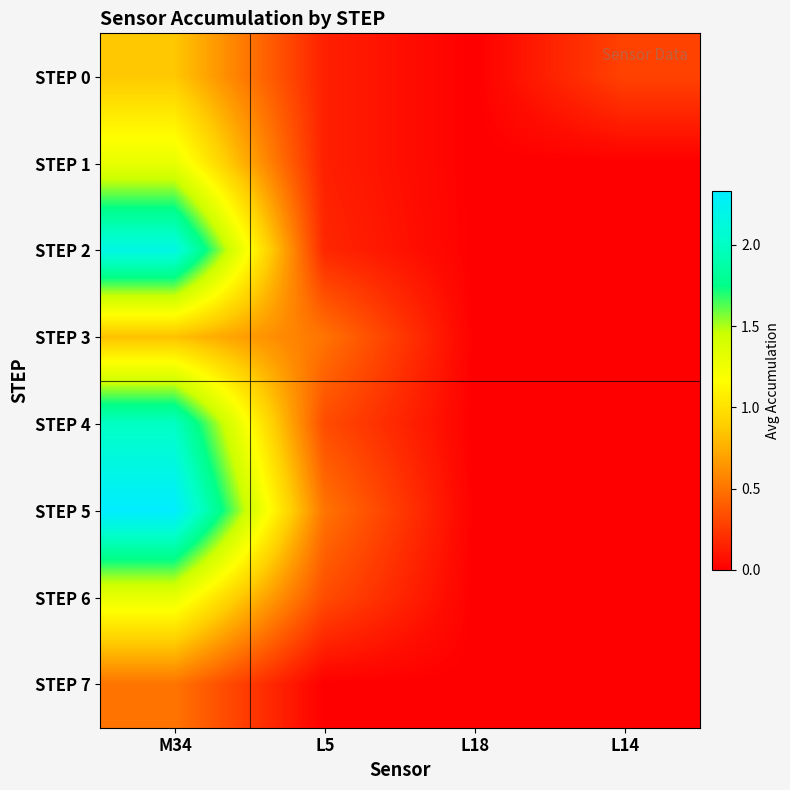

Reading left to right, what are all the values shown in this chart?

STEP 0: M34=0.9	L5=0.1	L18=0.0	L14=0.3
STEP 1: M34=1.3	L5=0.1	L18=0.0	L14=0.0
STEP 2: M34=2.2	L5=0.2	L18=0.0	L14=0.0
STEP 3: M34=0.8	L5=0.5	L18=0.0	L14=0.0
STEP 4: M34=2.0	L5=0.3	L18=0.0	L14=0.0
STEP 5: M34=2.3	L5=0.5	L18=0.0	L14=0.0
STEP 6: M34=1.3	L5=0.3	L18=0.0	L14=0.0
STEP 7: M34=0.5	L5=0.0	L18=0.0	L14=0.0